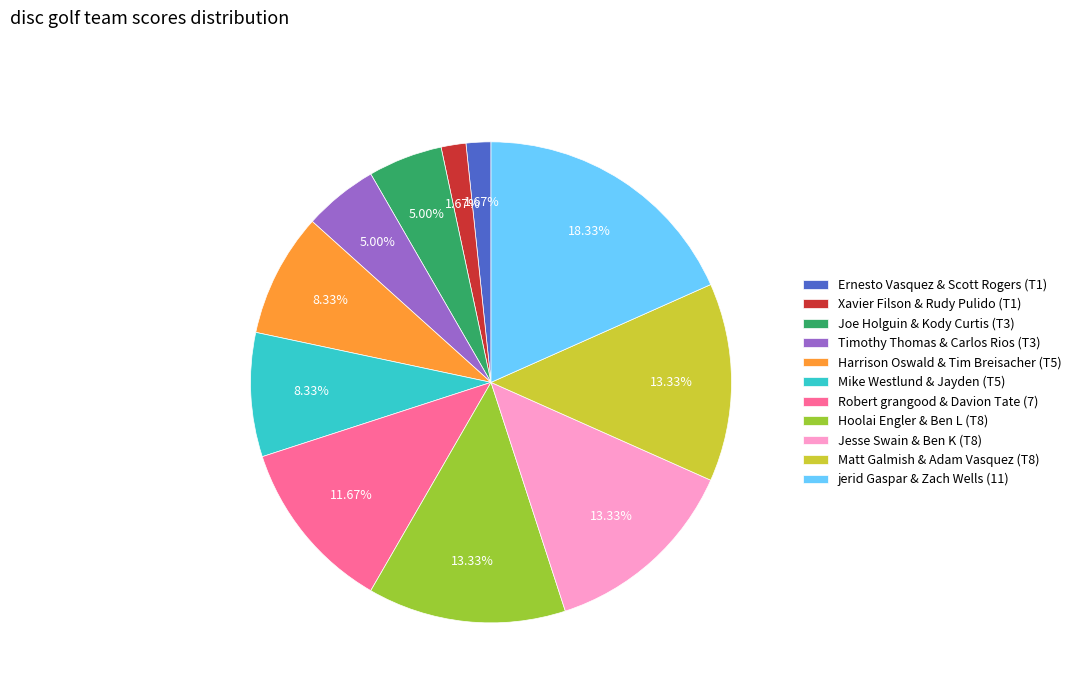

Is Jesse Swain & Ben K (T8) the majority of the pie?

No